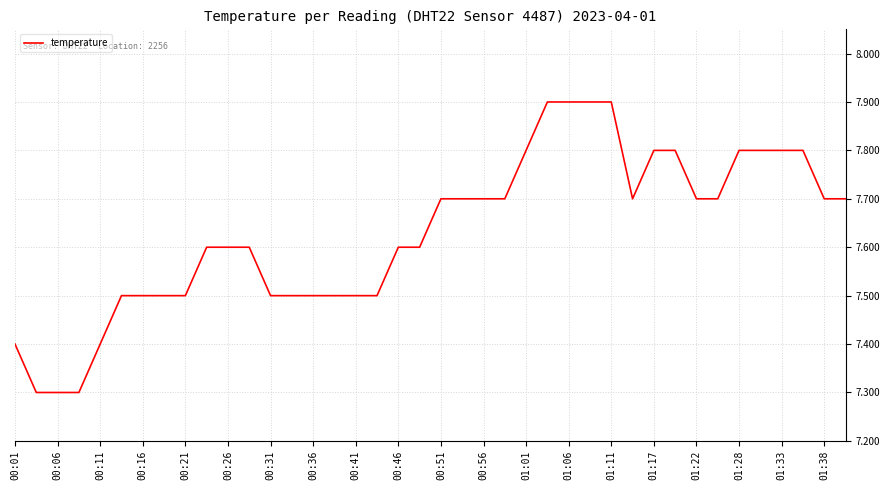

What is the smallest value displayed?

7.3